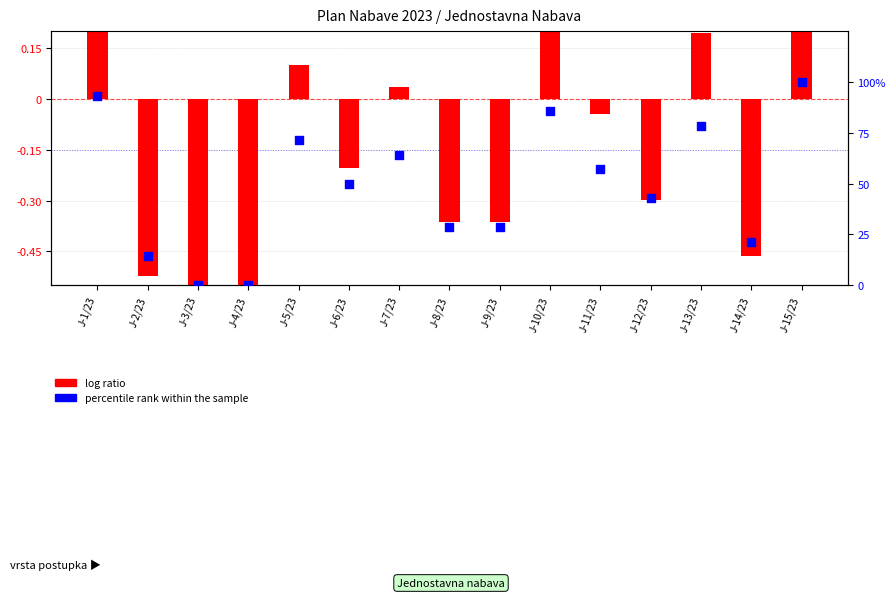

What are all the series names shown in the legend?

log ratio, percentile rank within the sample